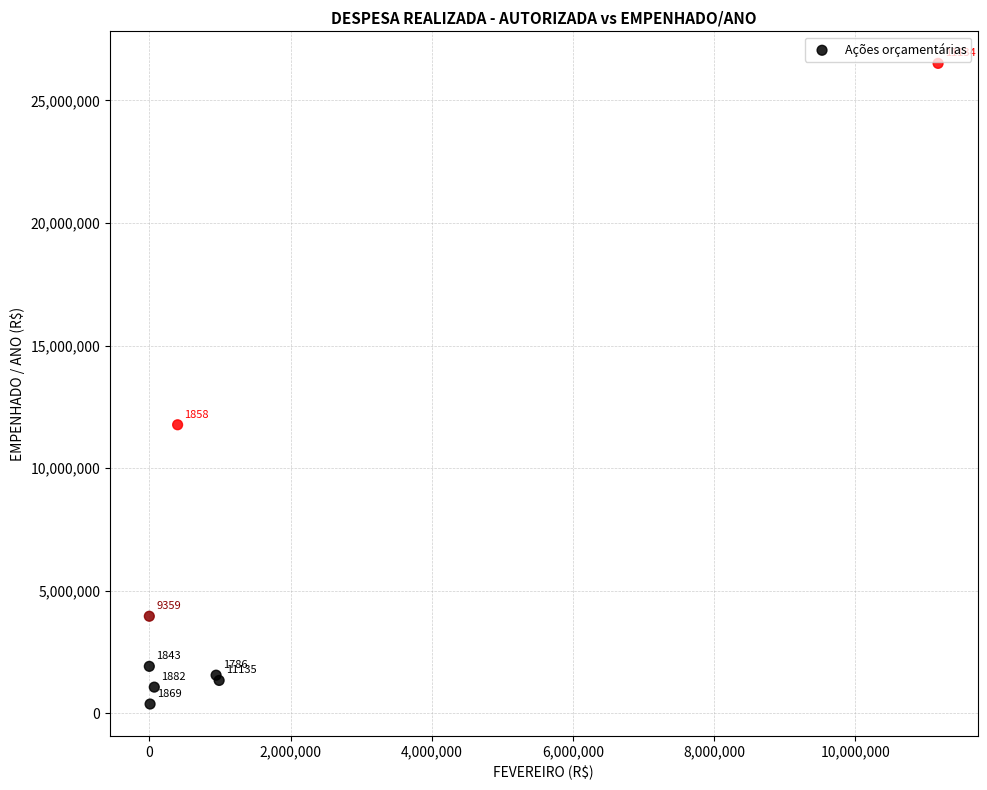

What Y value in the scatter plot is closest to 13444881?

11769675.1